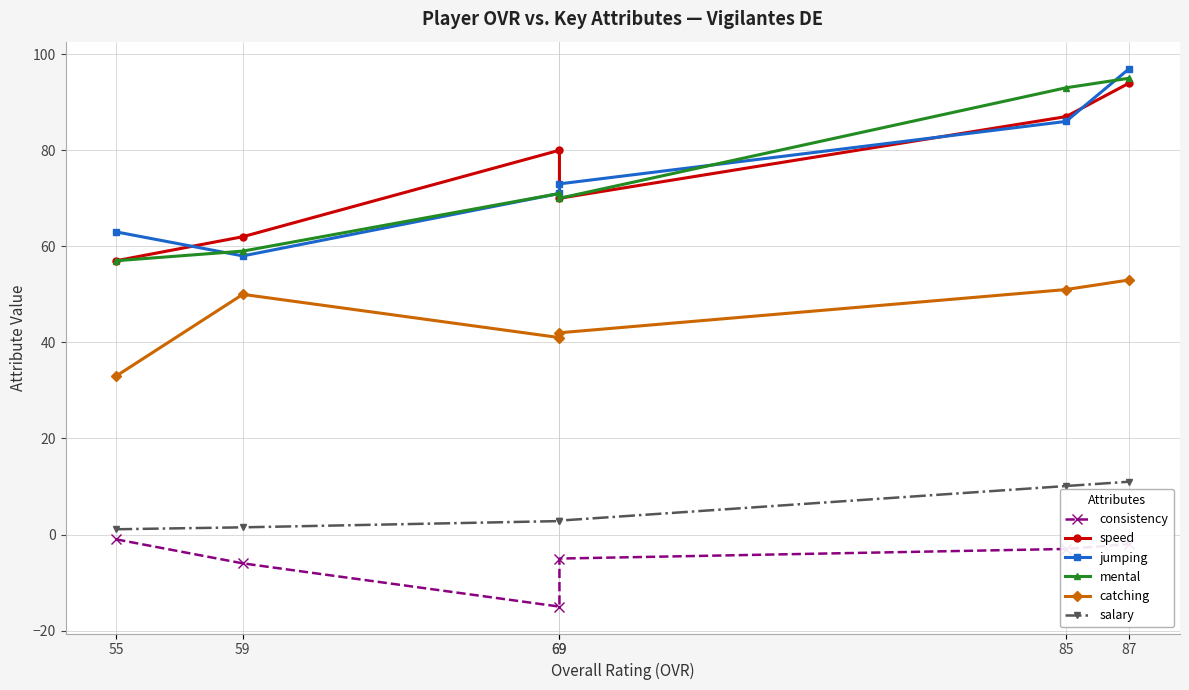

Reading right to left, transcribe all the data shown in this chart.

consistency: 87=-2.0	85=-3.0	69=-5.0	69=-15.0	59=-6.0	55=-1.0
speed: 87=94.0	85=87.0	69=70.0	69=80.0	59=62.0	55=57.0
jumping: 87=97.0	85=86.0	69=73.0	69=71.0	59=58.0	55=63.0
mental: 87=95.0	85=93.0	69=70.0	69=71.0	59=59.0	55=57.0
catching: 87=53.0	85=51.0	69=42.0	69=41.0	59=50.0	55=33.0
salary: 87=11.0	85=10.1	69=2.9	69=2.8	59=1.5	55=1.1